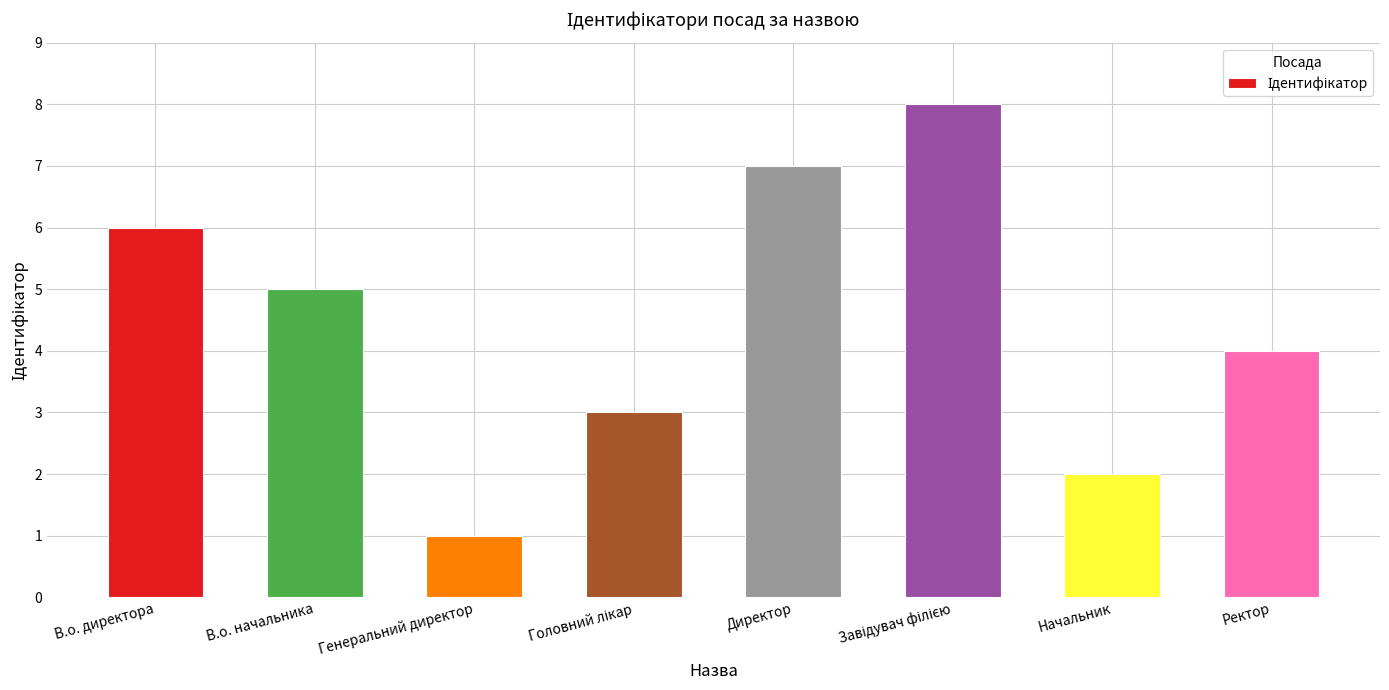

Between Генеральний директор and В.о. начальника, which is larger?

В.о. начальника